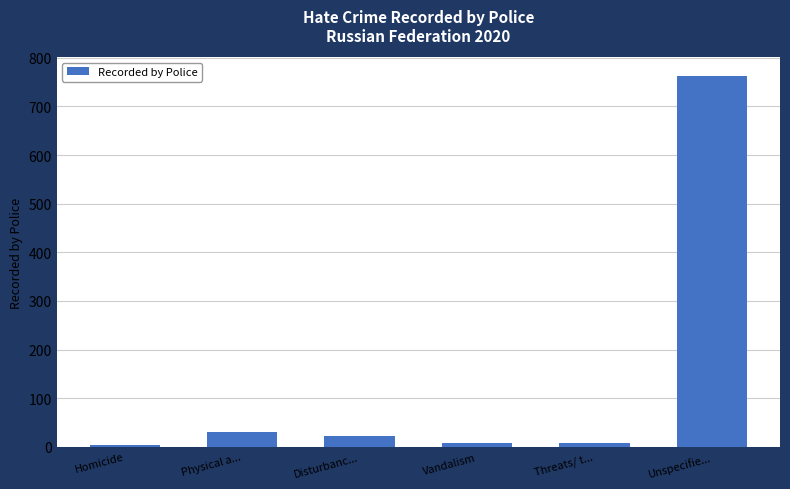

Reading left to right, extract all data points from this chart.

3	30	23	7	7	763